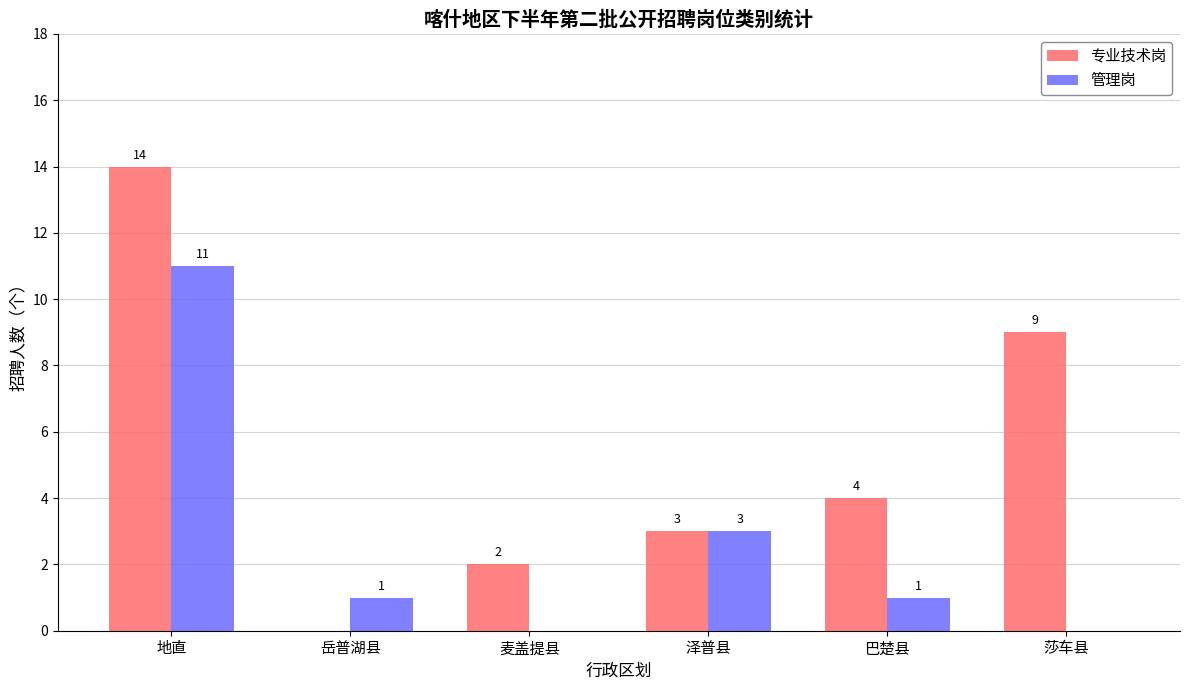

Which series has the largest total across all categories?

专业技术岗